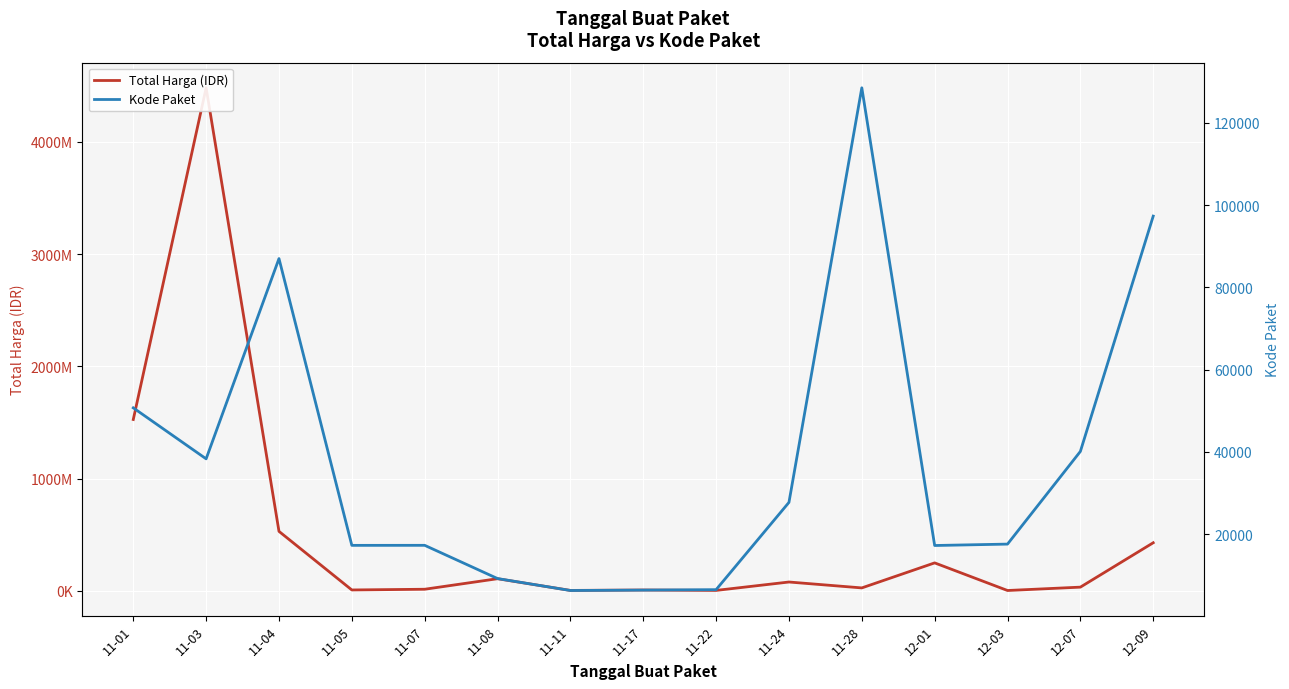

True or false: Kode Paket and Total Harga (IDR) cross at least once.

False